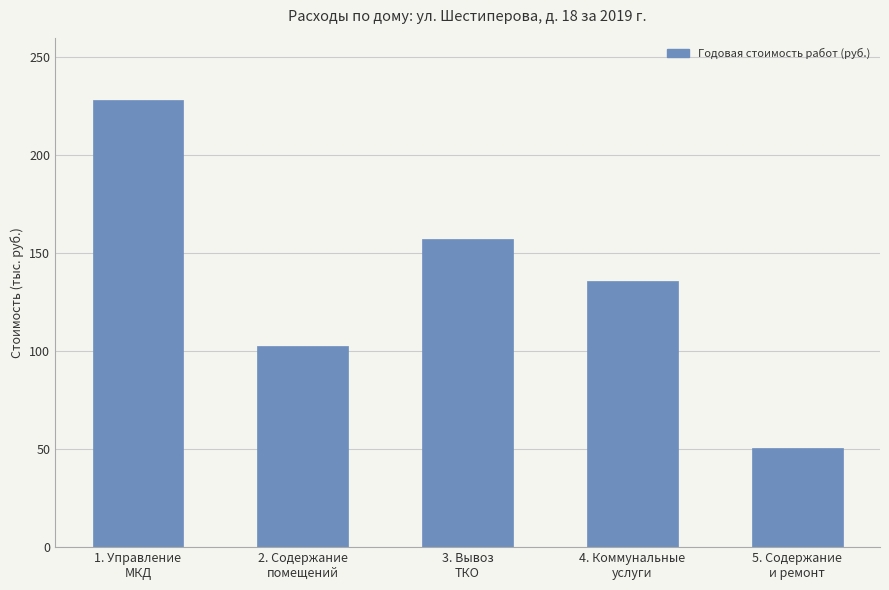

How many values exceed 135725?

3